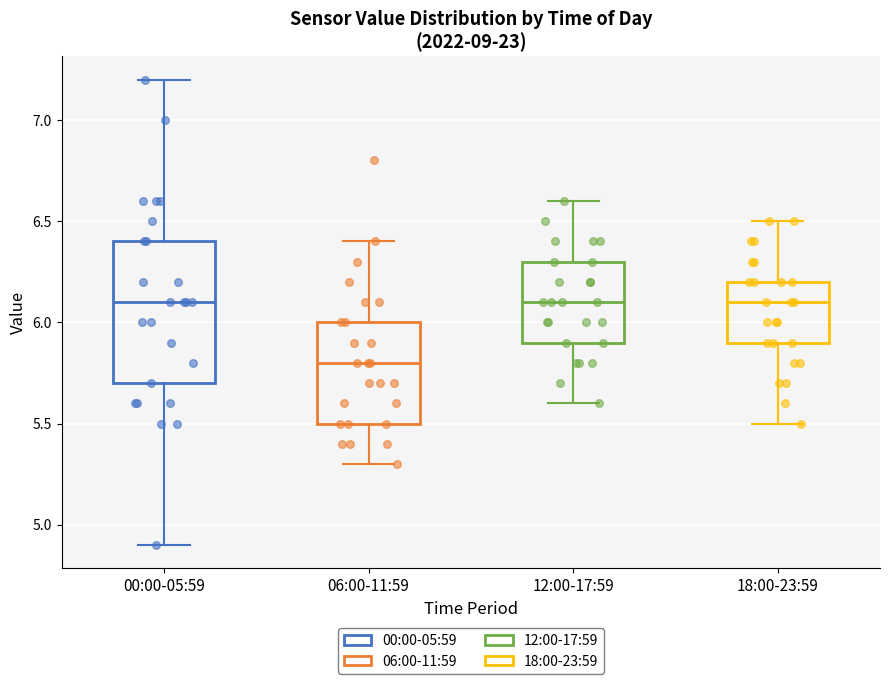

Where does the upper whisker of the box for 06:00-11:59 end on the y-axis? The values are not printed on the chart, so give them approximately, as read against the axis.

6.4